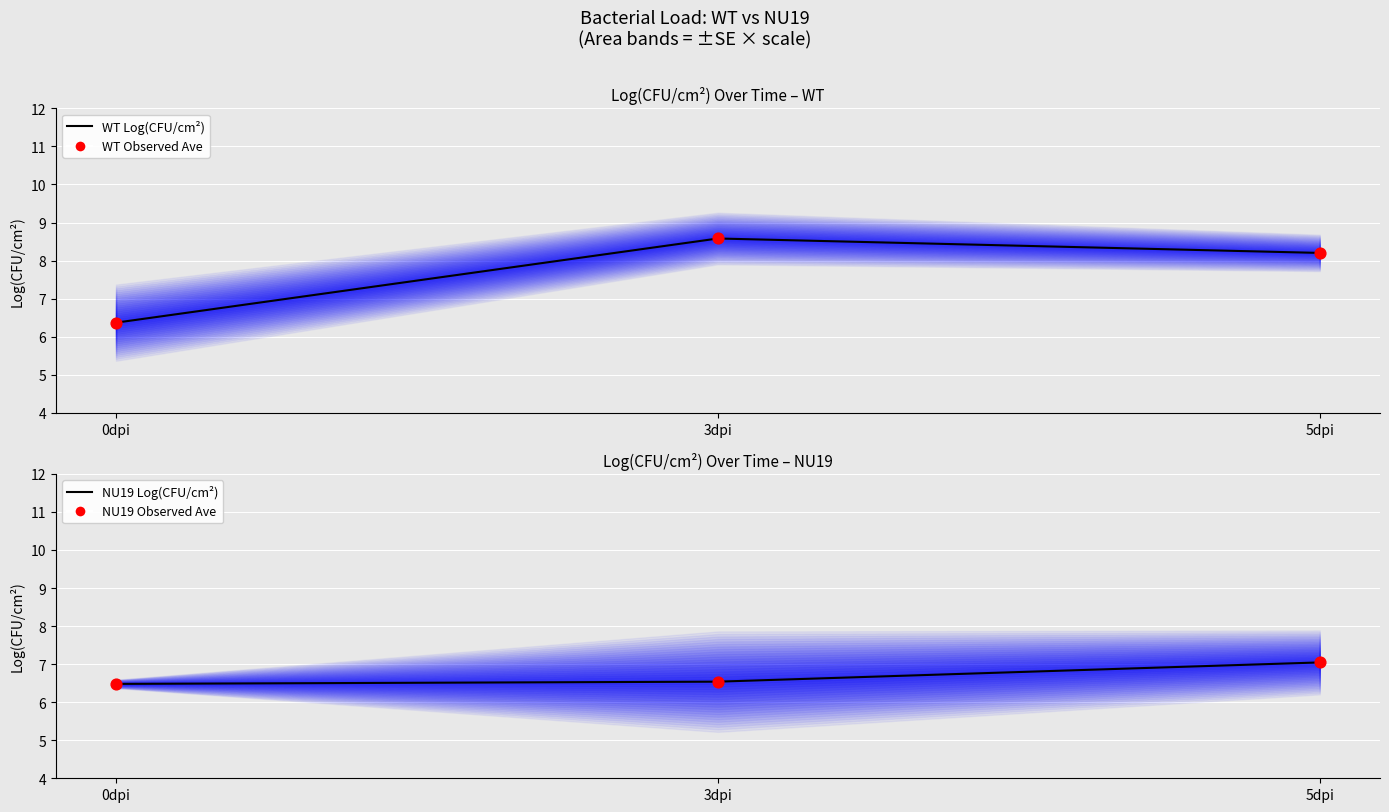

Which series has the largest Y range (max minus min)?

WT Log(CFU/cm²)